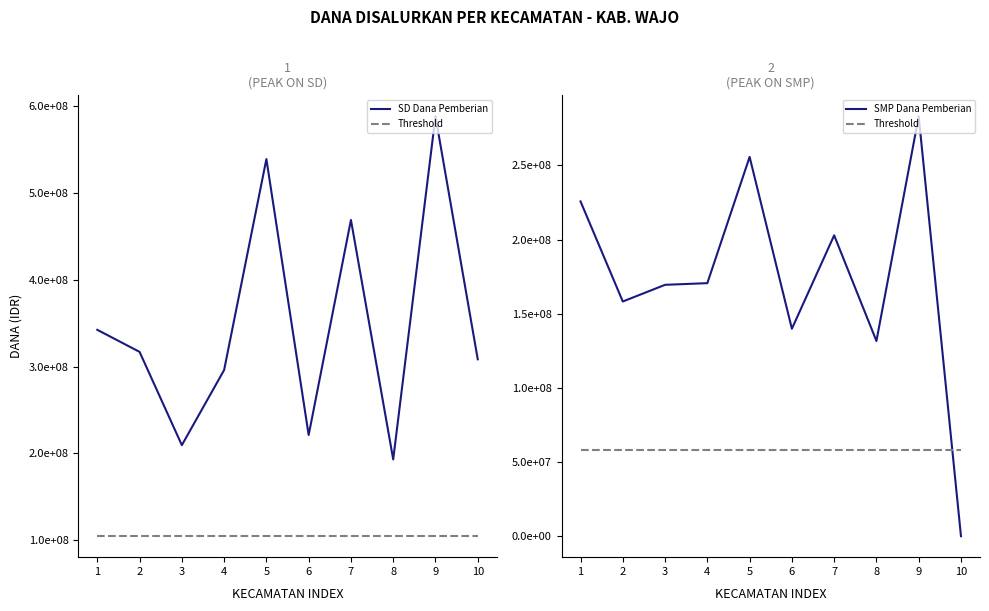

Reading right to left, extract all data points from this chart.

SD Dana Pemberian: 308475000.0	588600000.0	193050000.0	469125000.0	221175000.0	539325000.0	296100000.0	209475000.0	317025000.0	342450000.0
Threshold: 57912500.0	57912500.0	57912500.0	57912500.0	57912500.0	57912500.0	57912500.0	57912500.0	57912500.0	57912500.0
SMP Dana Pemberian: 0.0	283125000.0	131625000.0	202875000.0	139875000.0	255750000.0	170625000.0	169500000.0	158250000.0	225750000.0